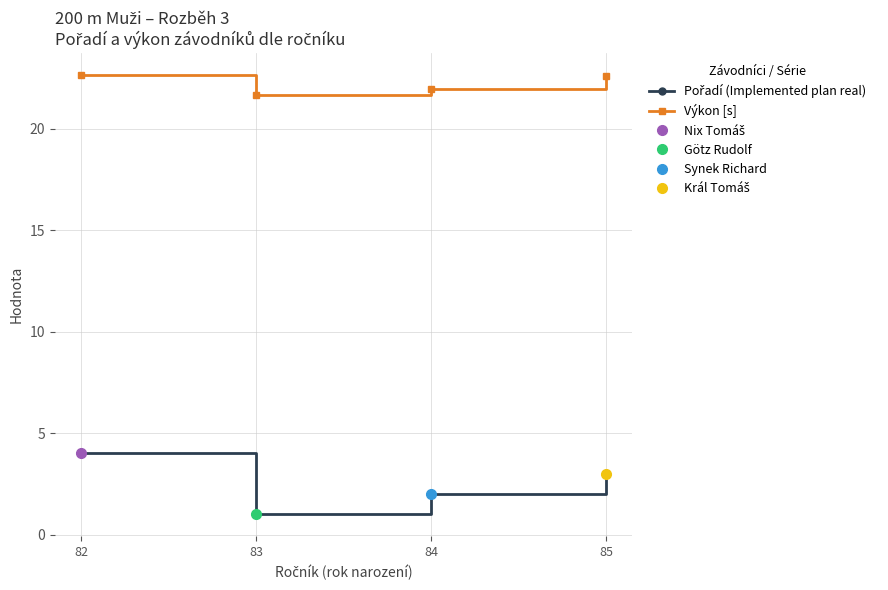

Reading left to right, extract all data points from this chart.

Pořadí (Implemented plan real): 82=4.0	83=1.0	84=2.0	85=3.0
Výkon [s]: 82=22.6	83=21.7	84=21.9	85=22.6